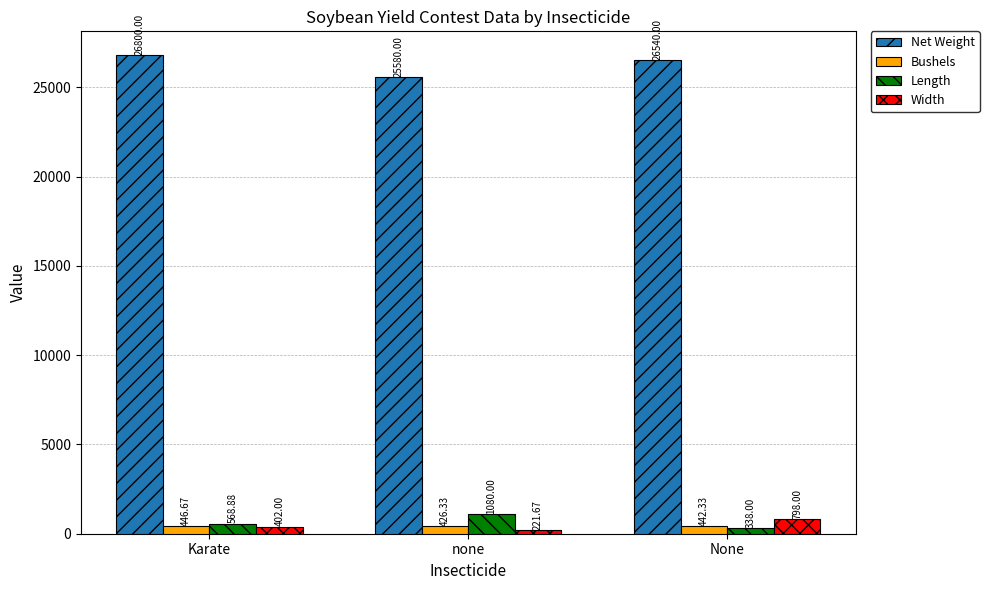

What is the value of the Width bar at the 3rd from the left?

798.0